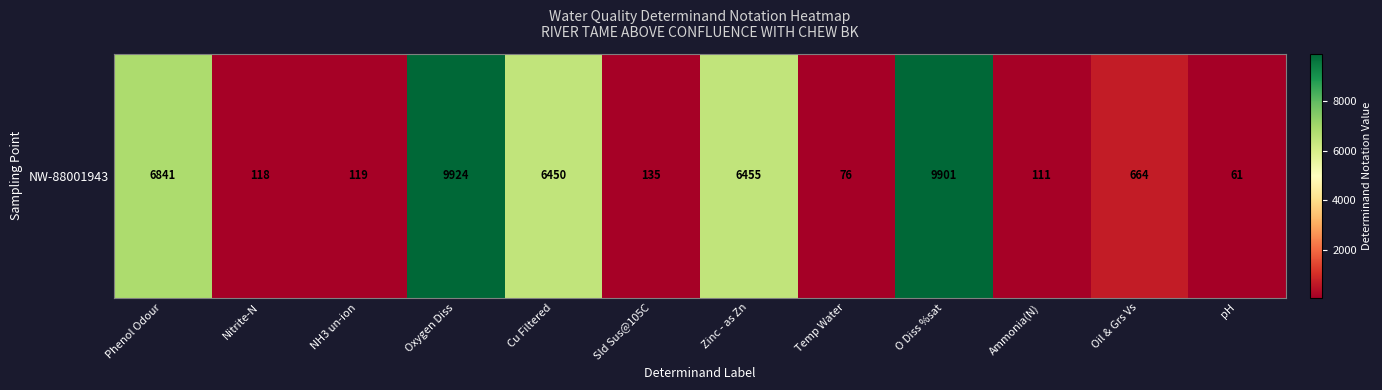

Reading left to right, what are all the values shown in this chart?

6841	118	119	9924	6450	135	6455	76	9901	111	664	61